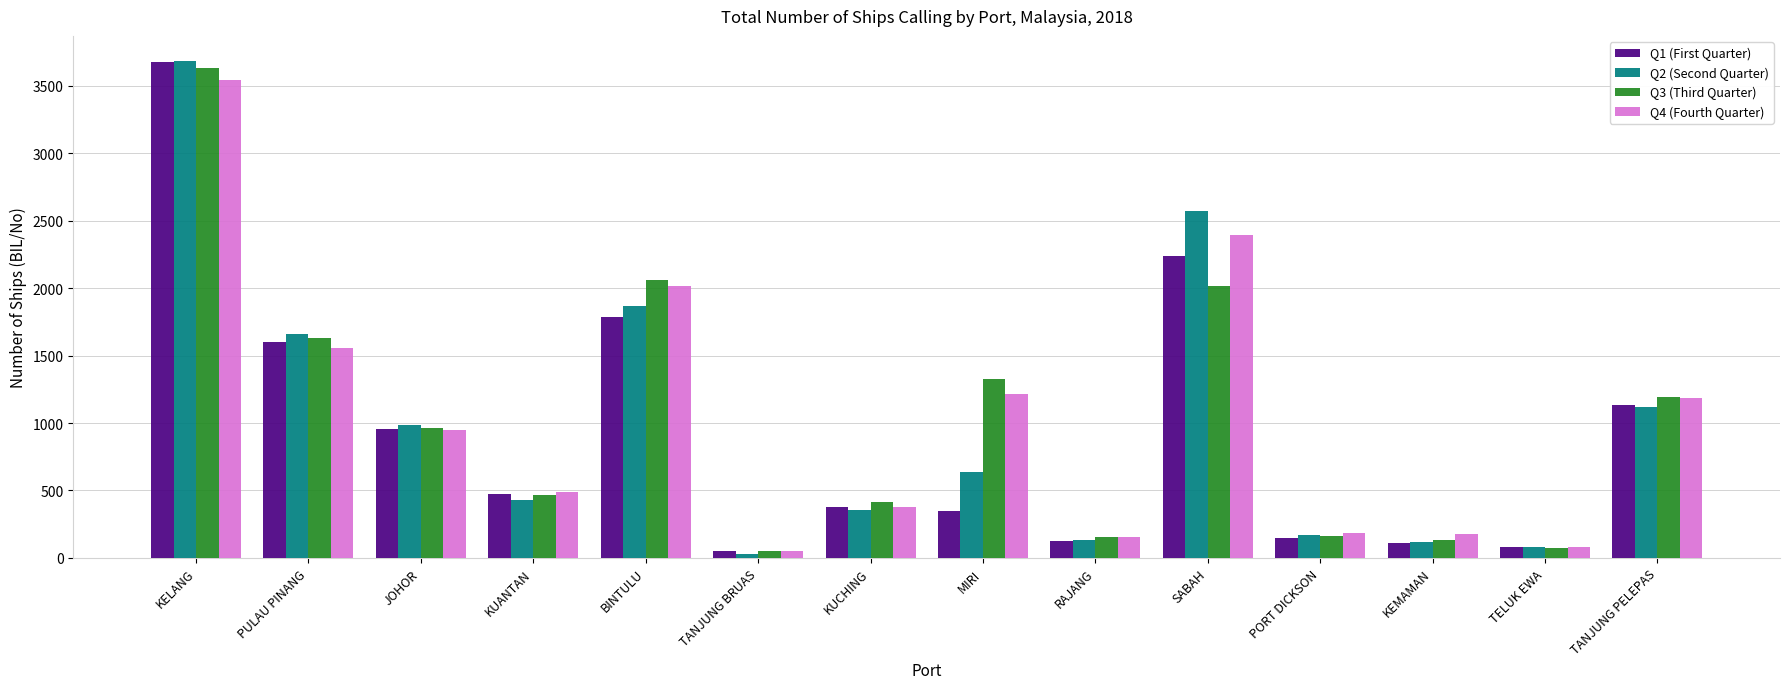

Does the chart contain stacked bars?

No